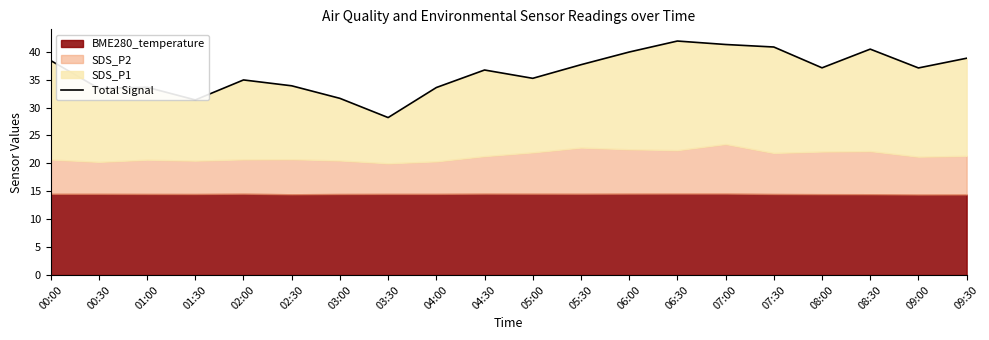

What is the change in value from 06:30 to 09:30?

-3.1